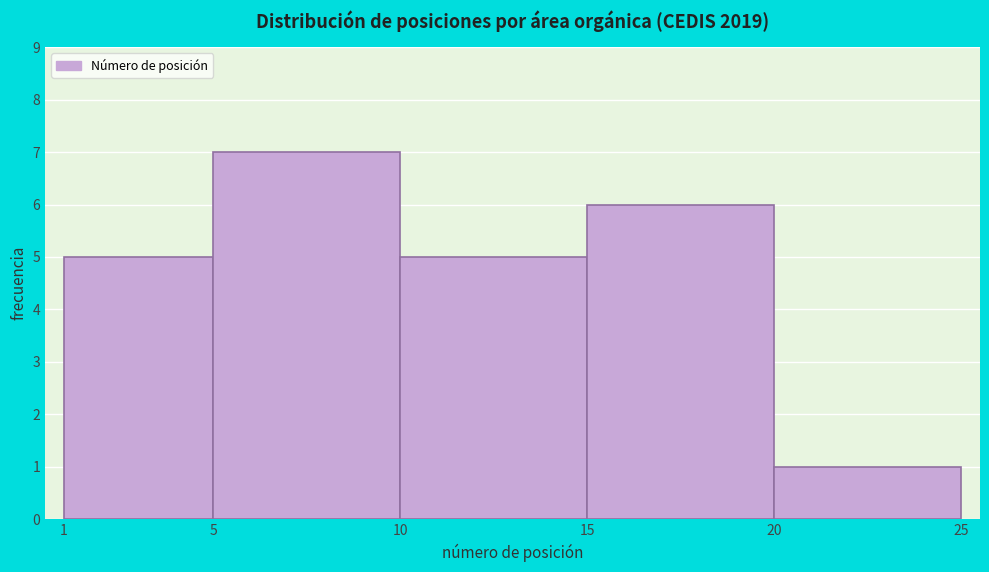

Reading left to right, transcribe this chart: for each bar, give the range it covers on the x-axis and its height. The values are not printed on the chart, so give them approximately, as read against the axis.

1 to 5: 5
5 to 10: 7
10 to 15: 5
15 to 20: 6
20 to 25: 1